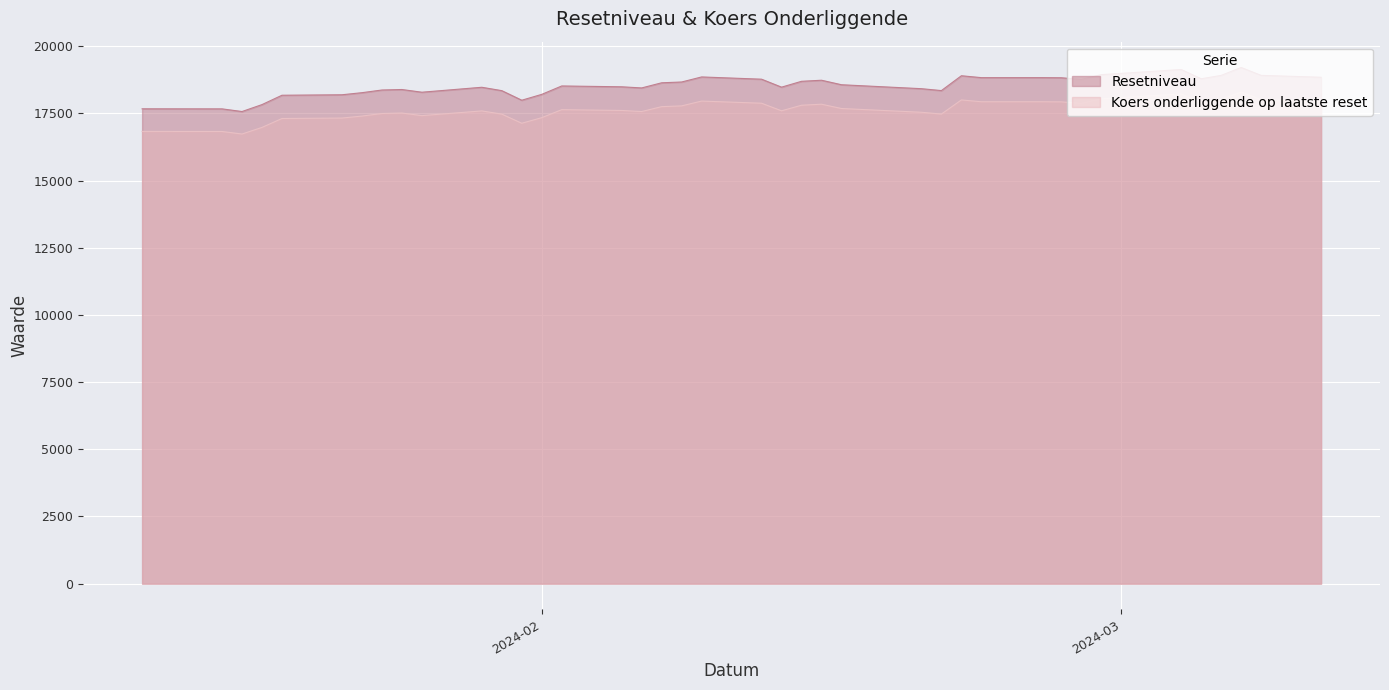

What is the sum of all Koers onderliggende op laatste reset values?

687741.2